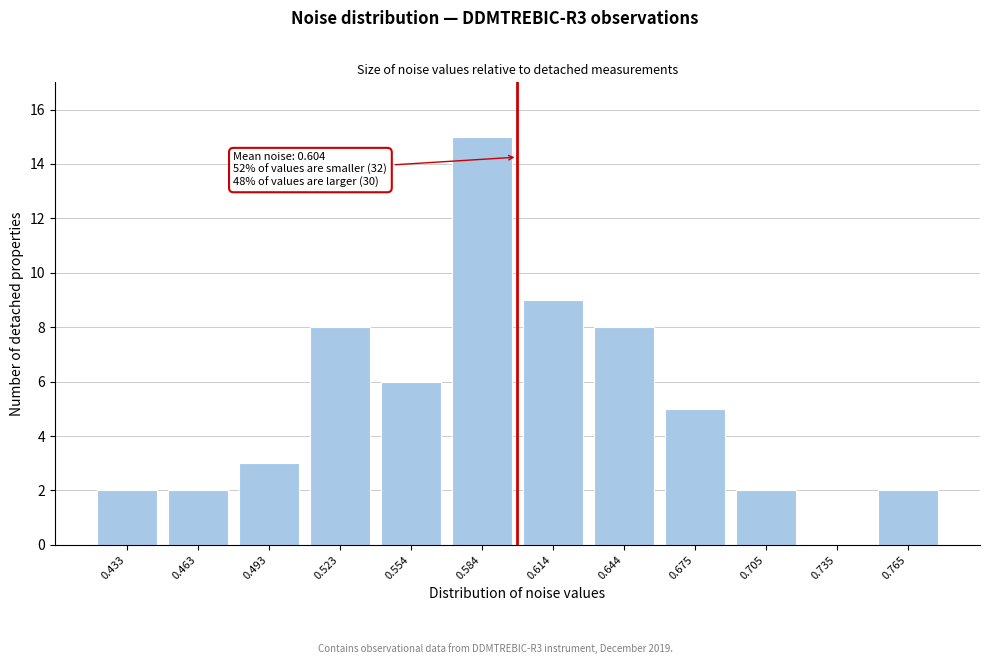

Reading left to right, what are all the values shown in this chart?

0.433=2	0.463=2	0.493=3	0.523=8	0.554=6	0.584=15	0.614=9	0.644=8	0.675=5	0.705=2	0.735=0	0.765=2